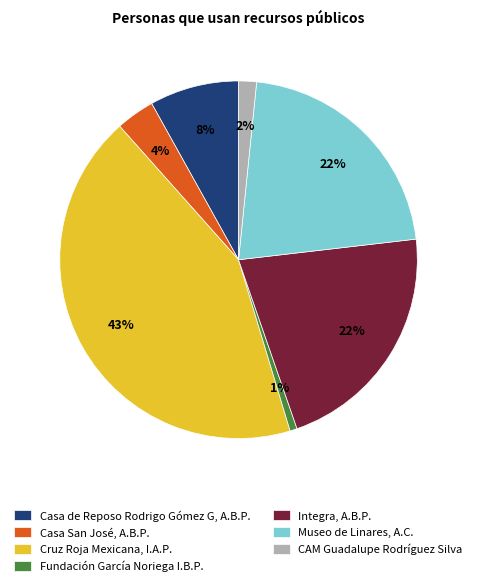

Combined, do Casa San José, A.B.P. and Museo de Linares, A.C. account for over 50%?

No